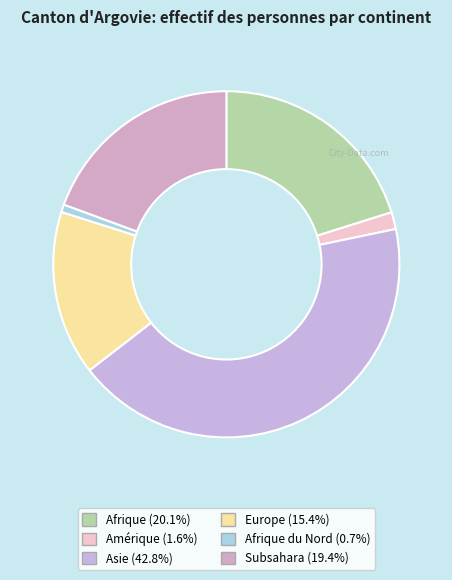

Count the number of slices in the pie.

6